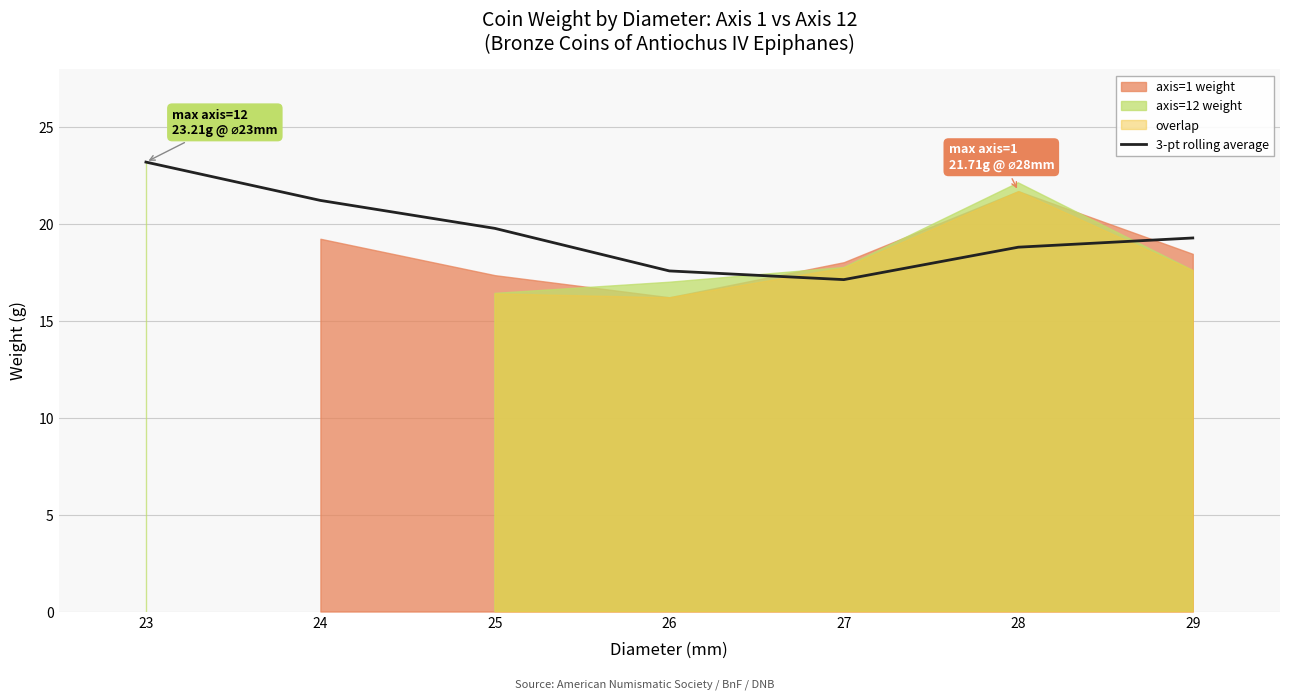

Does the chart have visible grid lines?

Yes